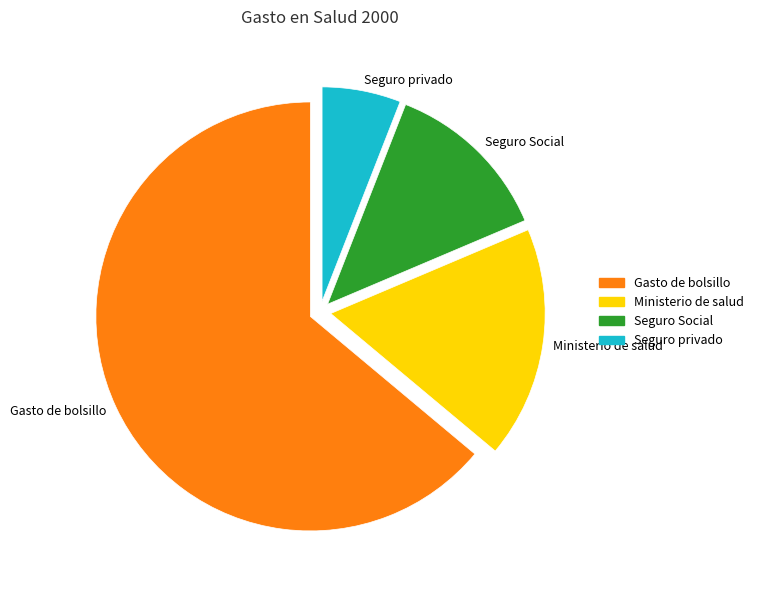

How many slices are in this pie chart?

4